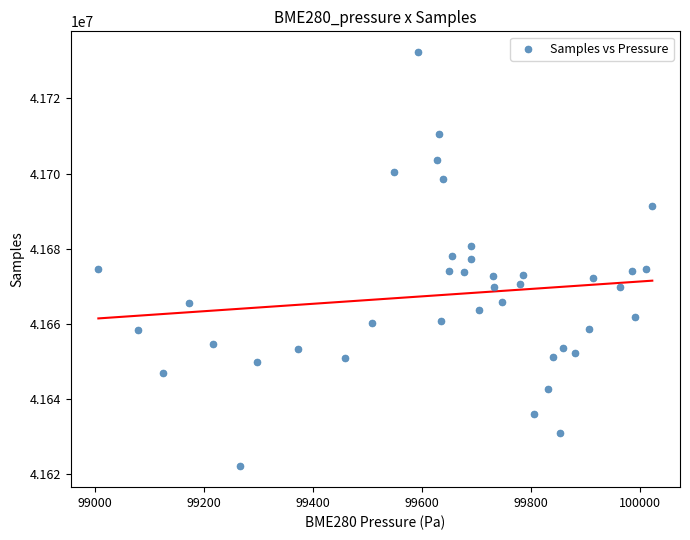

What is the range of Y values (max minus min)?

110369